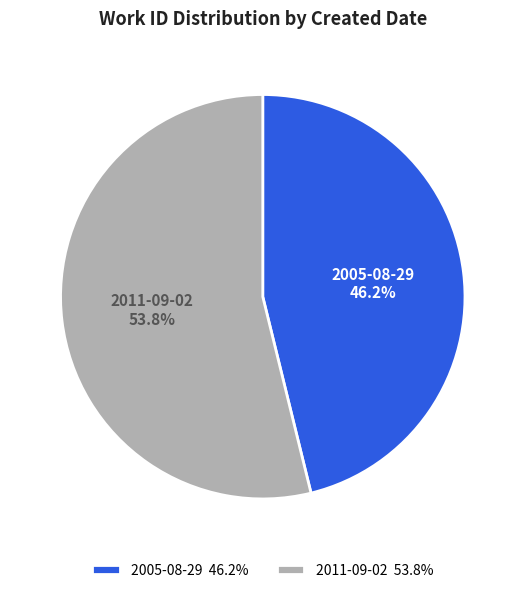

To the nearest percent, what is the average slice percentage?

50%